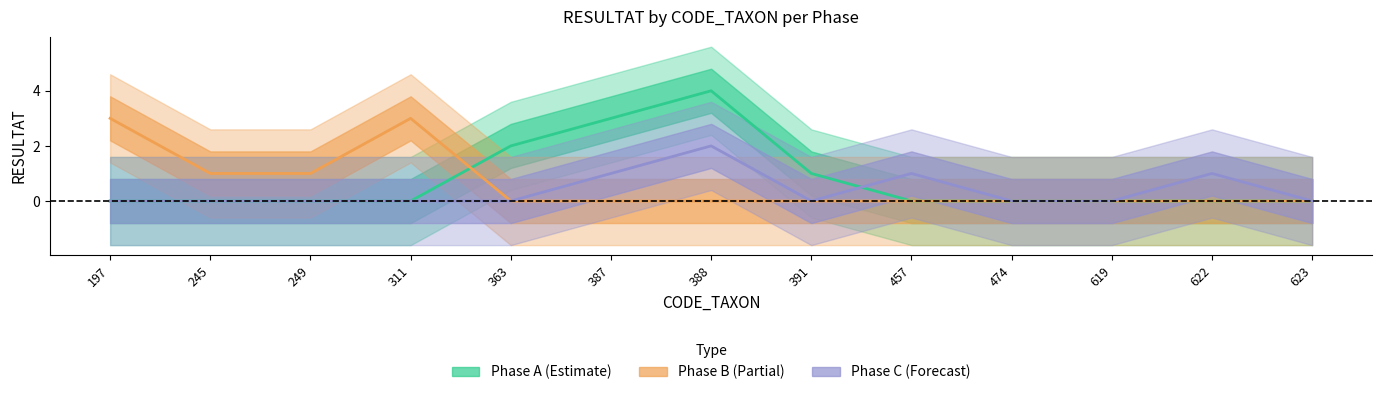

Is this an area chart (filled region under the line)?

No